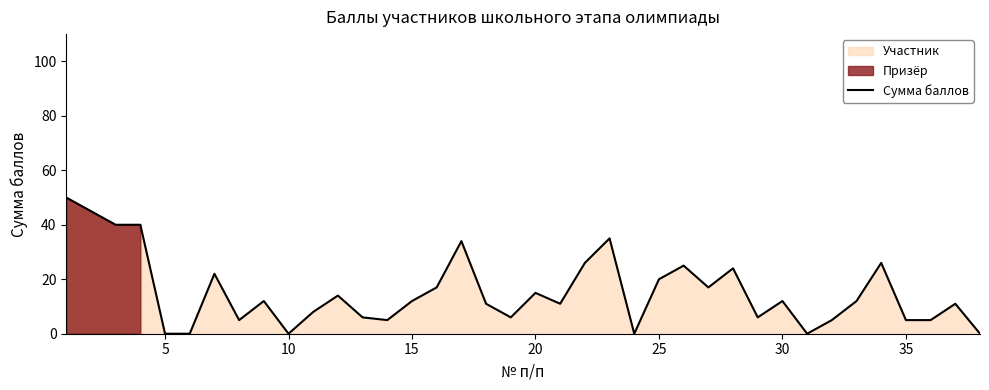

How many lines are shown in the chart?

1